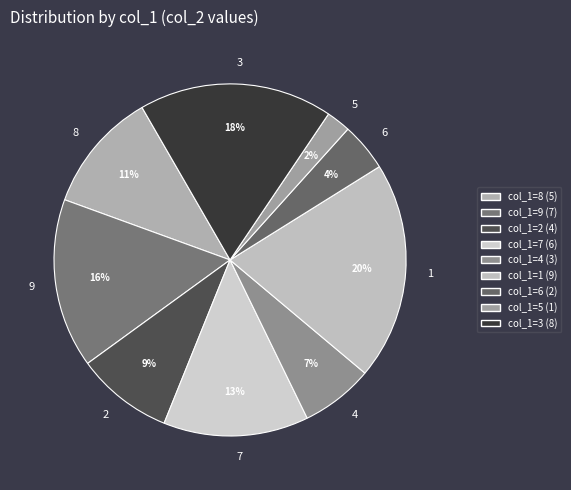

How many slices are in this pie chart?

9